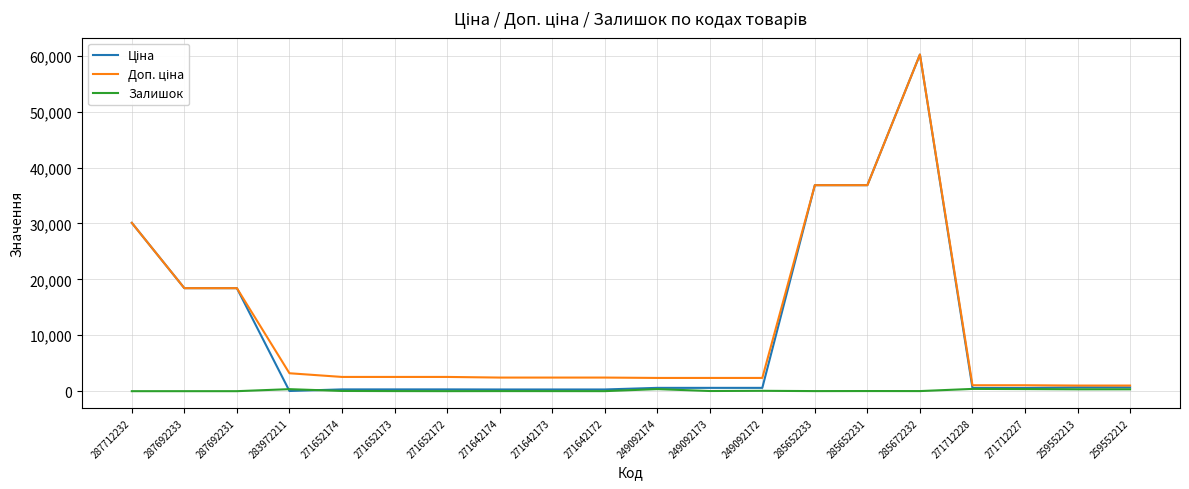

What is the difference between the maximum and minimum values in the Залишок series?

405.0